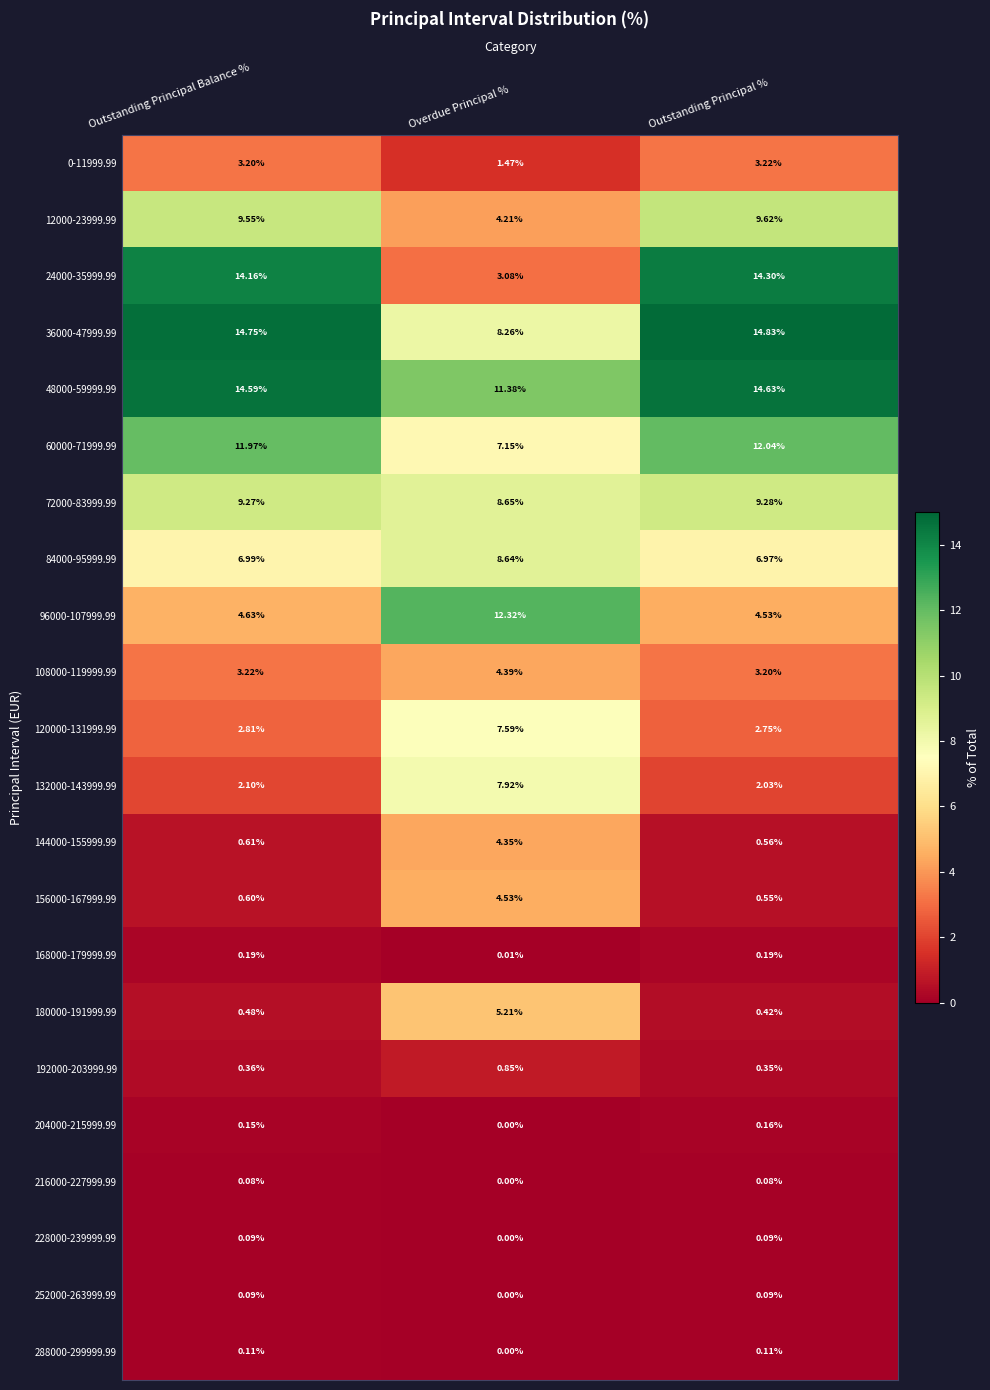

Which category has the lowest value in the 12000-23999.99 series?

Overdue Principal %